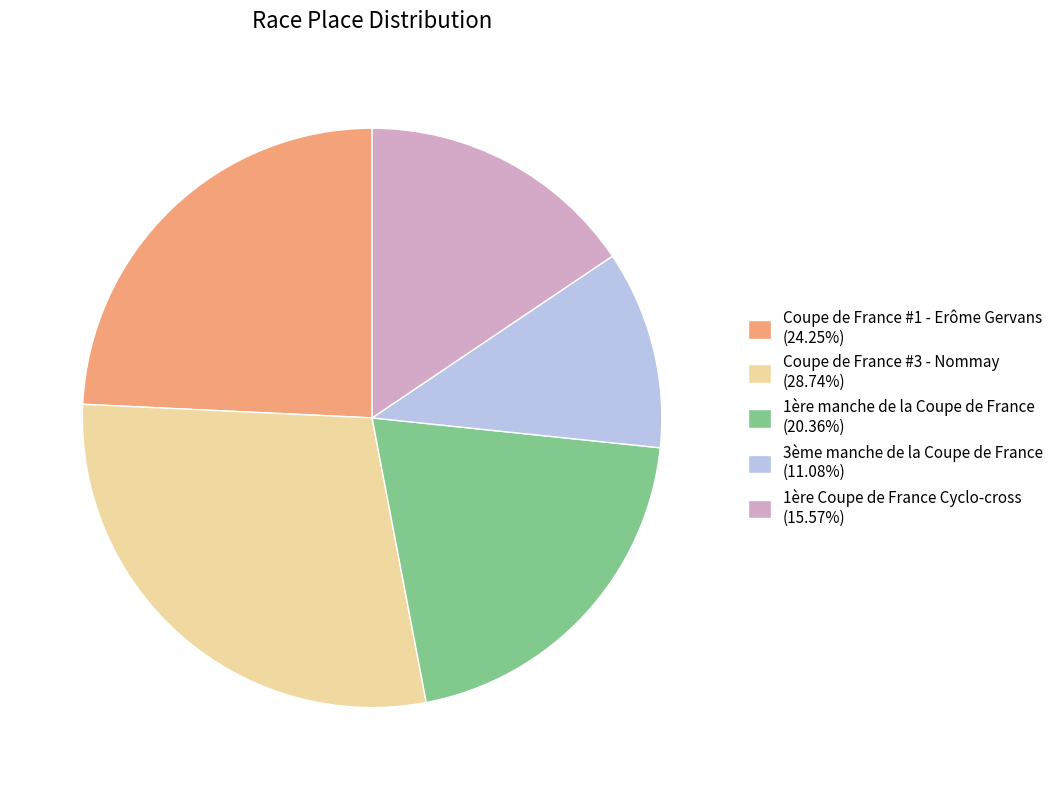

The Coupe de France #1 - Erôme Gervans slice represents 24% of the pie. True or false?

True